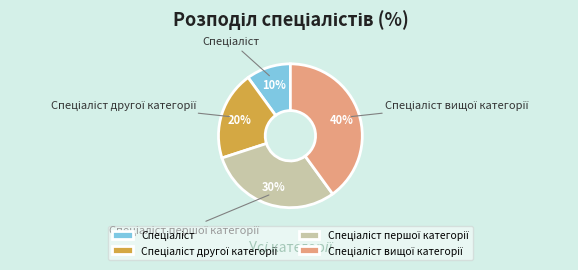

To the nearest percent, what is the average slice percentage?

25%